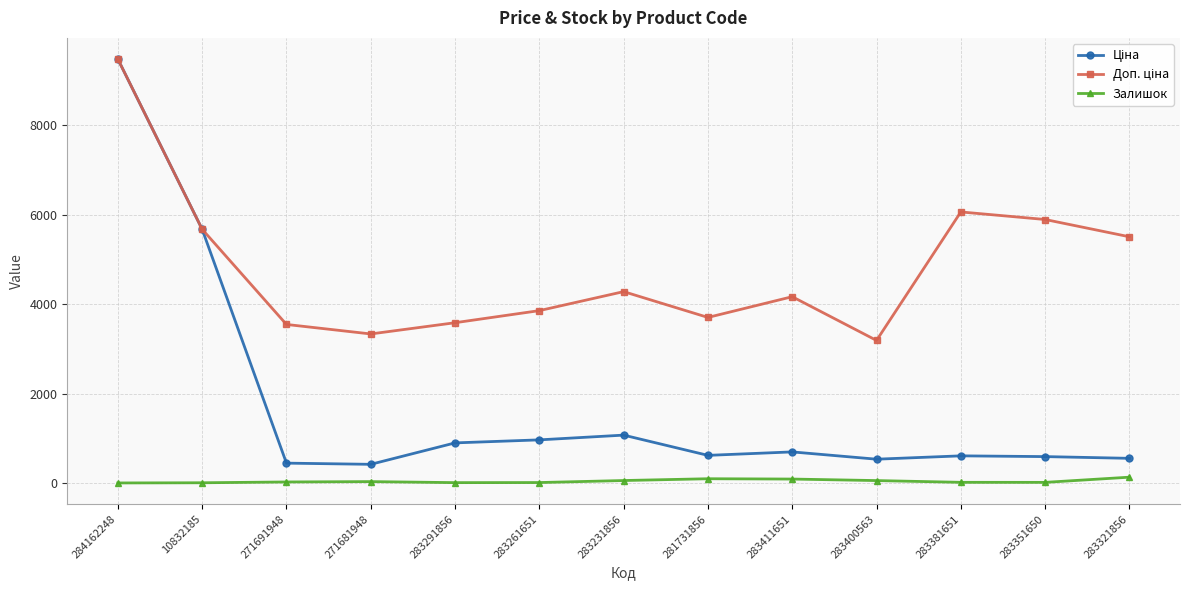

What is the greatest value displayed?

9480.1